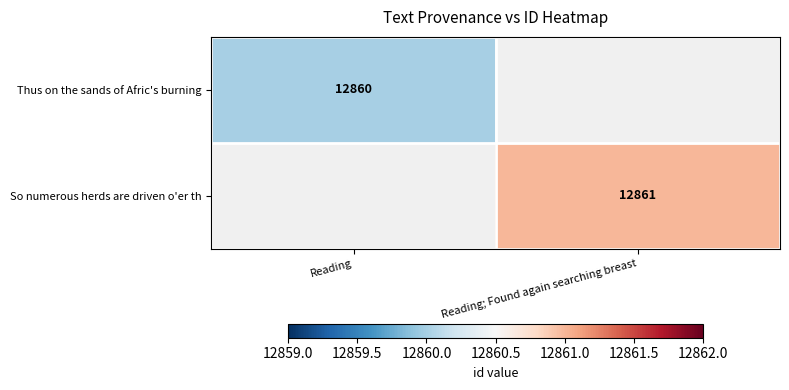

The value of Thus on the sands of Afric's burning at Reading is 7124. True or false?

False